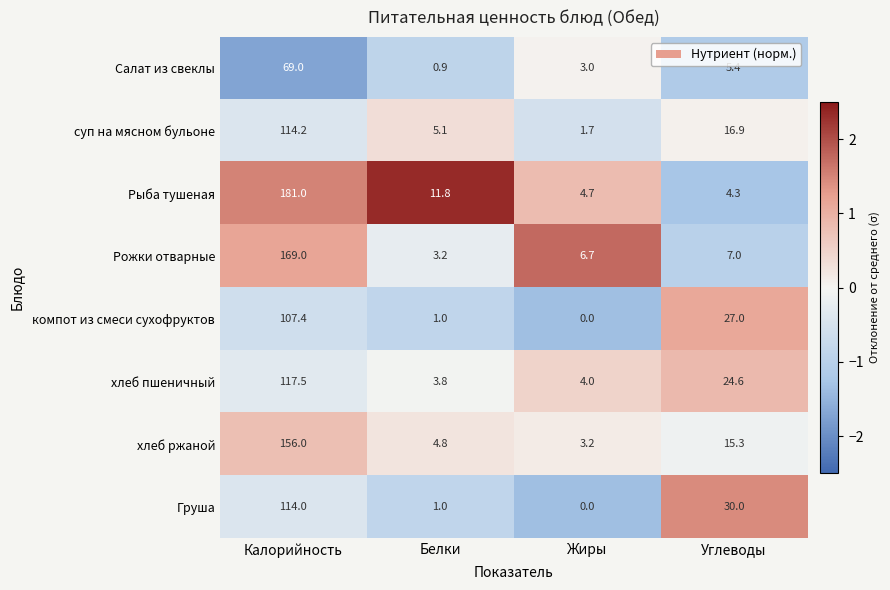

True or false: Груша has a value of 114.0 at Калорийность.

True